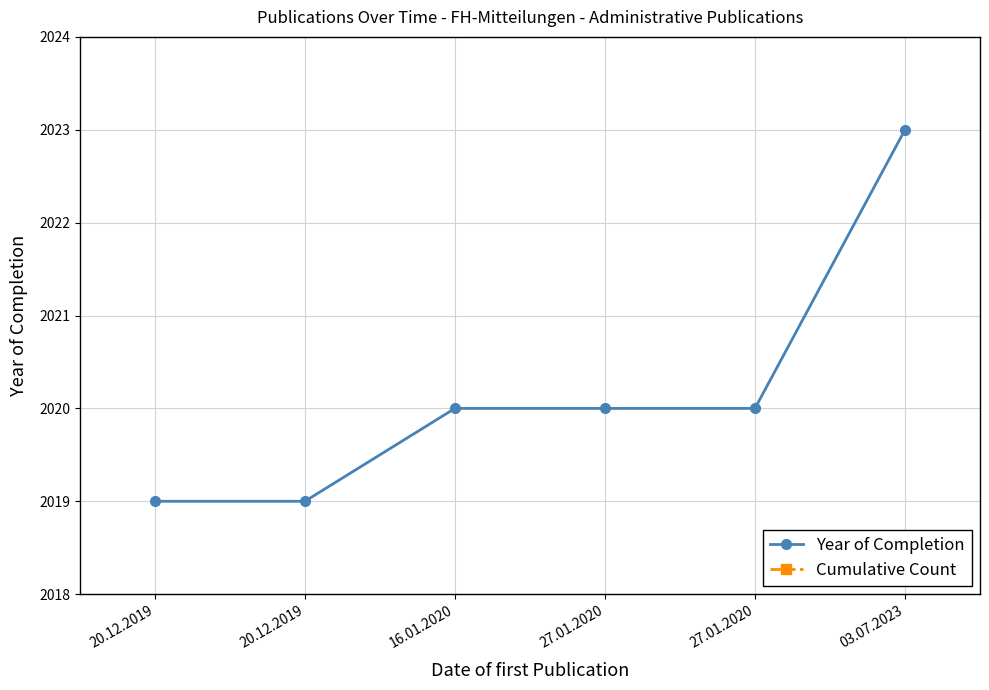

Which series has the largest total across all categories?

Year of Completion